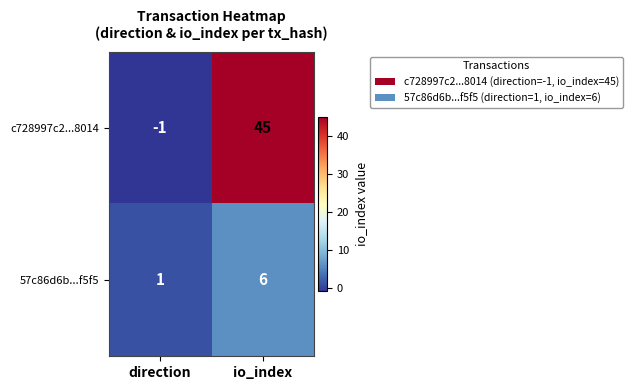

The value of 57c86d6b...f5f5 at io_index is 3. True or false?

False